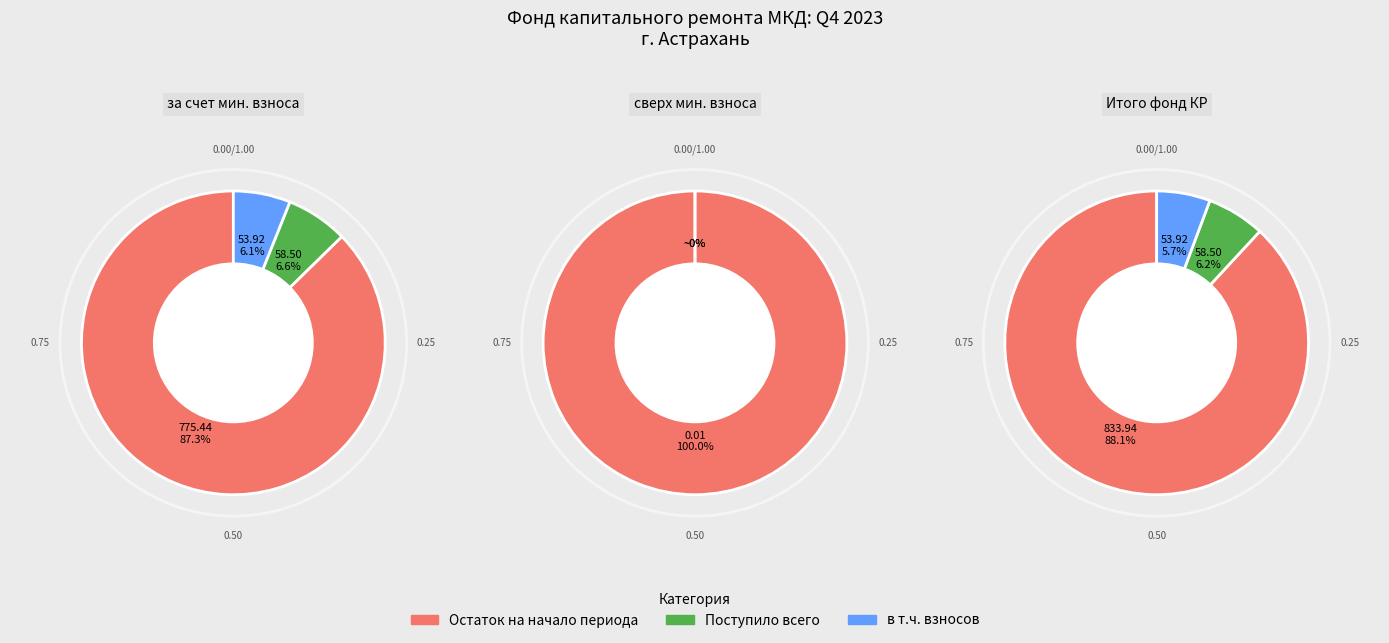

What percentage is the Поступило всего slice, to the nearest percent?

7%